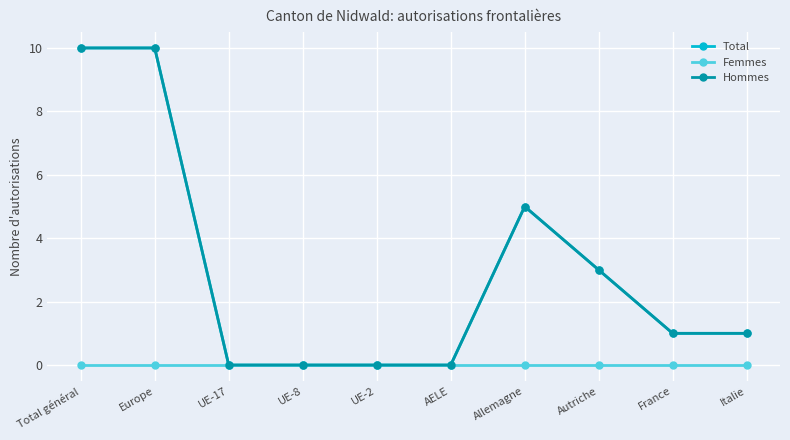

Reading left to right, extract all data points from this chart.

Total: Total général=10	Europe=10	UE-17=0	UE-8=0	UE-2=0	AELE=0	Allemagne=5	Autriche=3	France=1	Italie=1
Femmes: Total général=0	Europe=0	UE-17=0	UE-8=0	UE-2=0	AELE=0	Allemagne=0	Autriche=0	France=0	Italie=0
Hommes: Total général=10	Europe=10	UE-17=0	UE-8=0	UE-2=0	AELE=0	Allemagne=5	Autriche=3	France=1	Italie=1